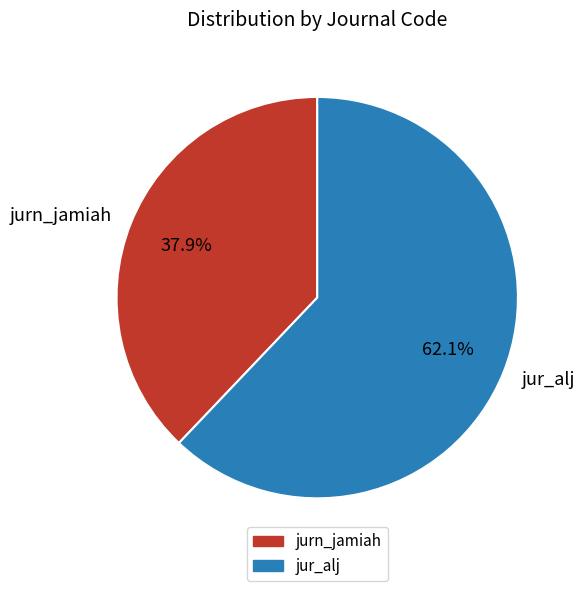

What percentage do jurn_jamiah and jur_alj together represent?

100.0%